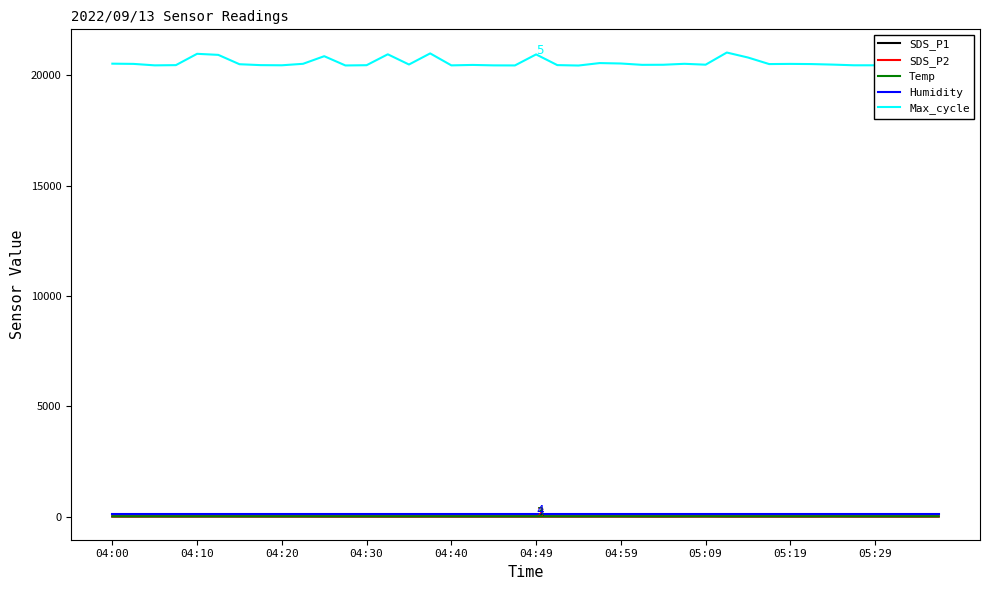

How many lines are shown in the chart?

5